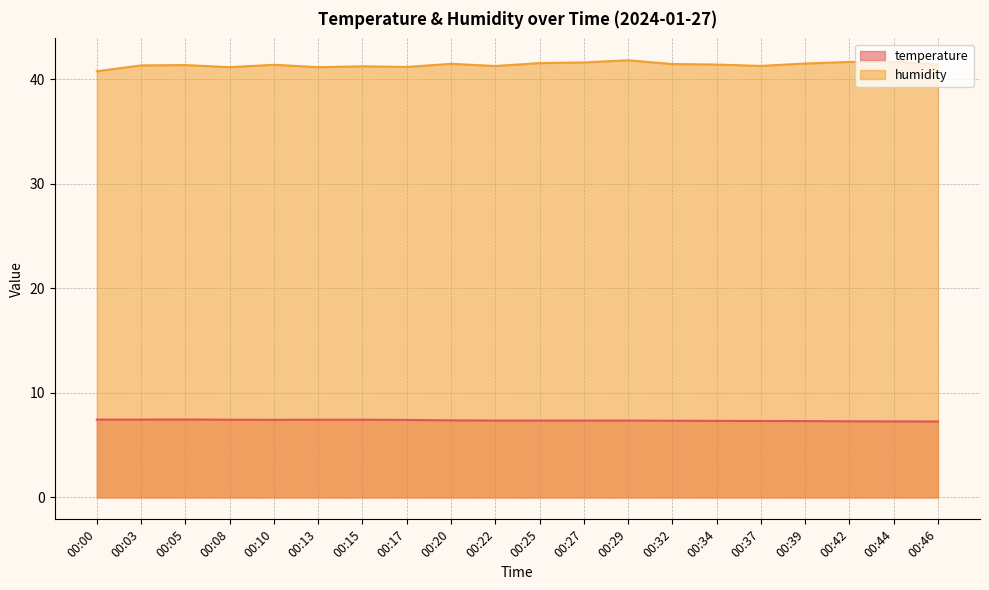

What is the value of the temperature point at the 16th from the left?

7.3